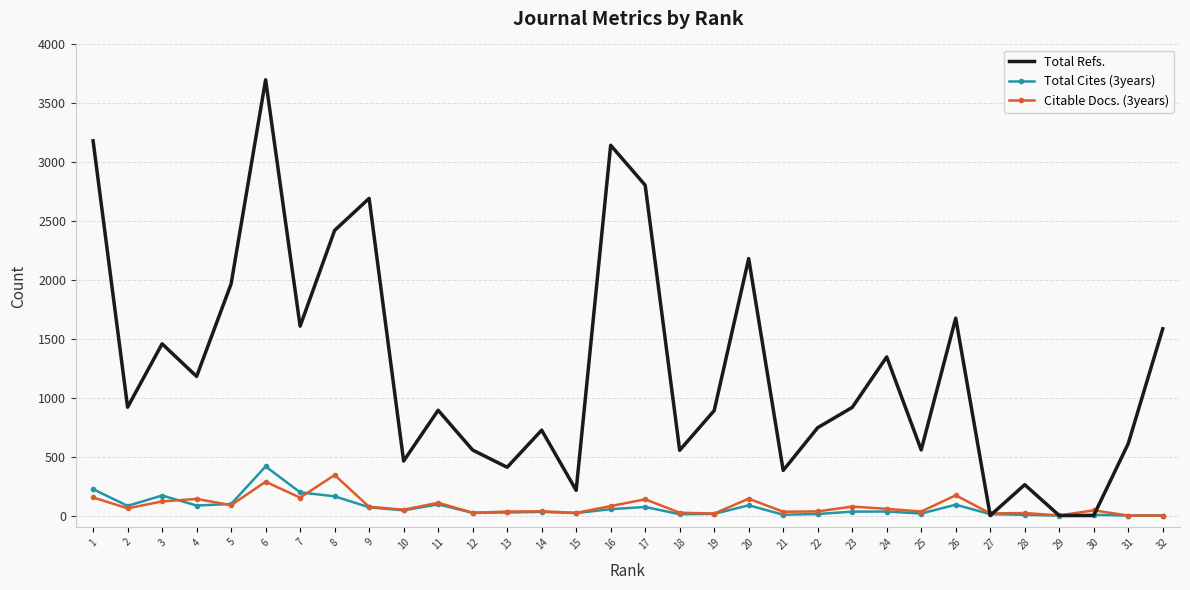

Which series has the widest spread of values?

Total Refs.